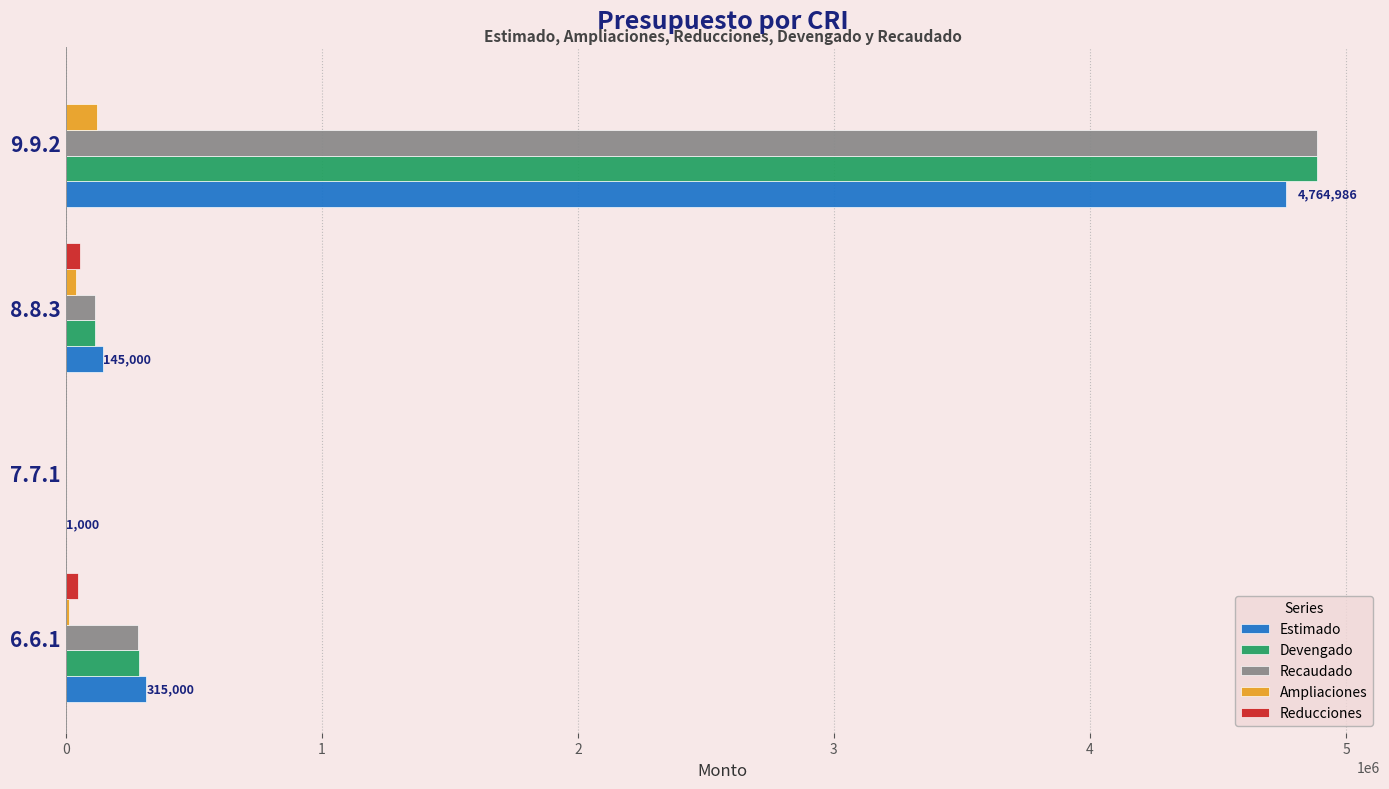

At which category is the sum across all series the highest?

9.9.2